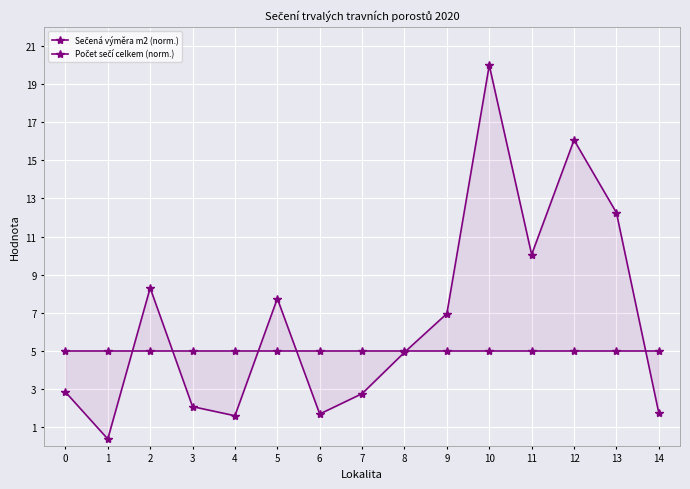

Reading left to right, list all the values displayed in this chart.

Sečená výměra m2 (norm.): 0=2.8	1=0.4	2=8.3	3=2.1	4=1.6	5=7.7	6=1.7	7=2.7	8=4.9	9=6.9	10=20.0	11=10.1	12=16.1	13=12.3	14=1.7
Počet sečí celkem (norm.): 0=5.0	1=5.0	2=5.0	3=5.0	4=5.0	5=5.0	6=5.0	7=5.0	8=5.0	9=5.0	10=5.0	11=5.0	12=5.0	13=5.0	14=5.0